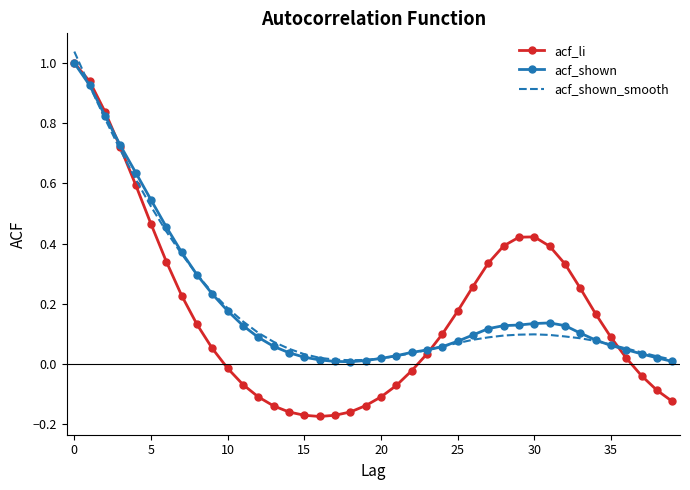

Which series has the widest spread of values?

acf_li